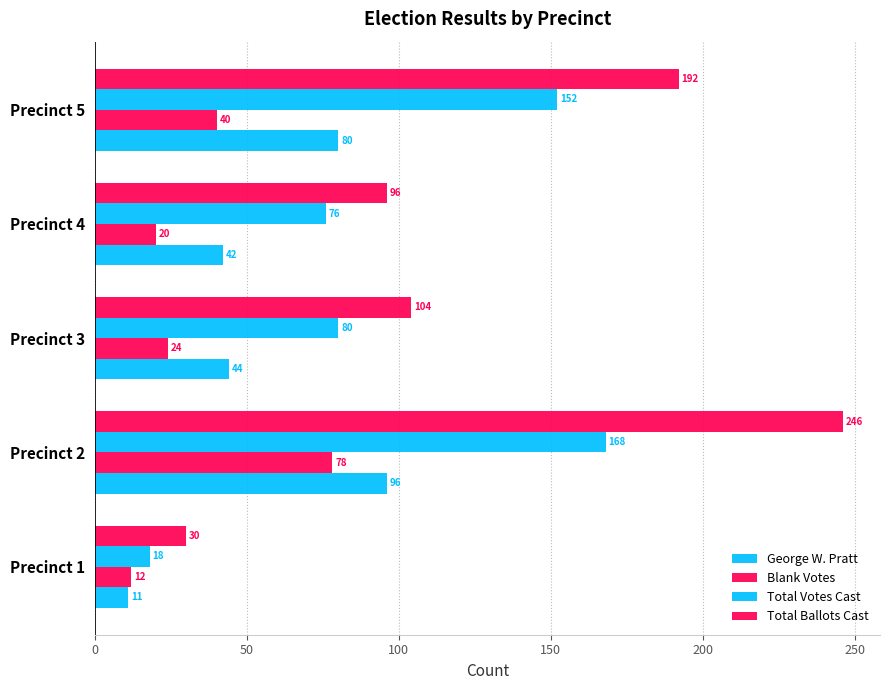

How many categories are shown in the chart?

5